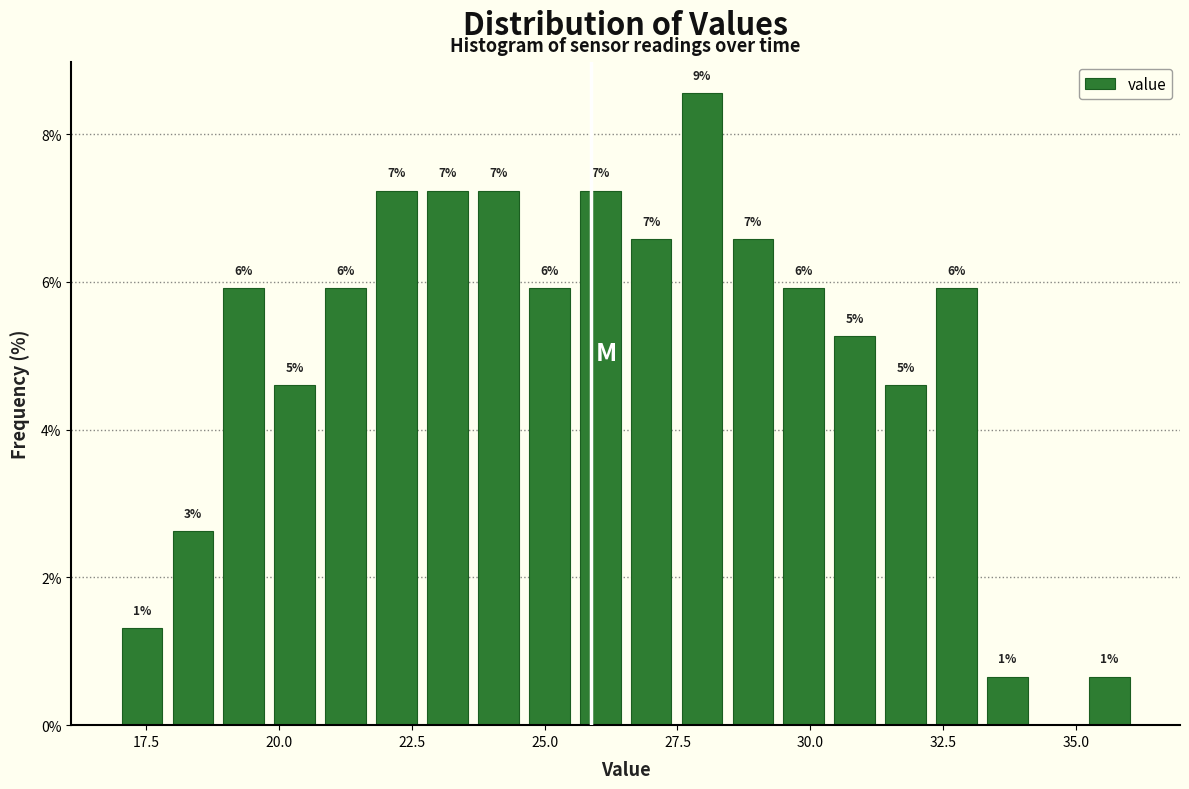

Read against the x-axis, roughly where is the centre of the tallest bar?

28.0